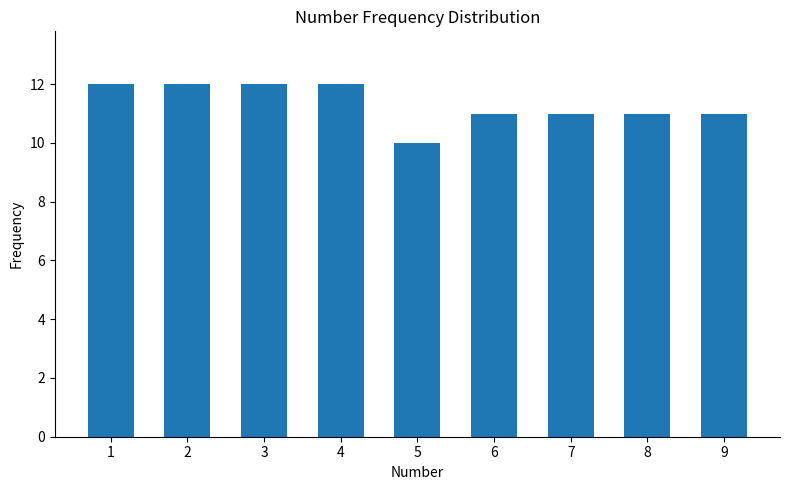

What is the minimum value shown in the chart?

10